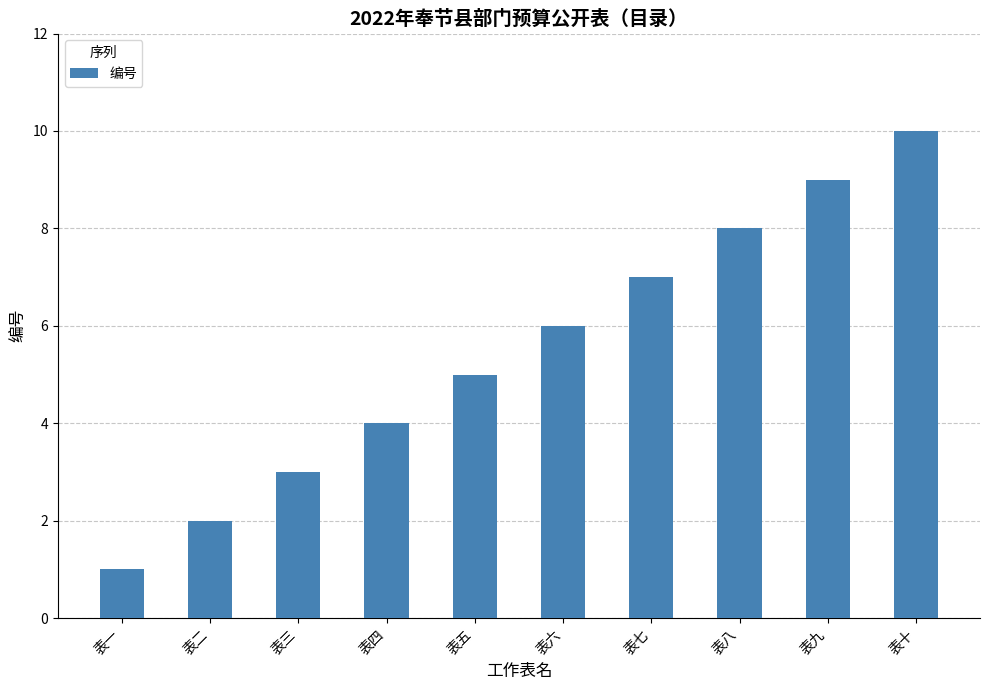

Reading left to right, what are all the values shown in this chart?

表一=1	表二=2	表三=3	表四=4	表五=5	表六=6	表七=7	表八=8	表九=9	表十=10